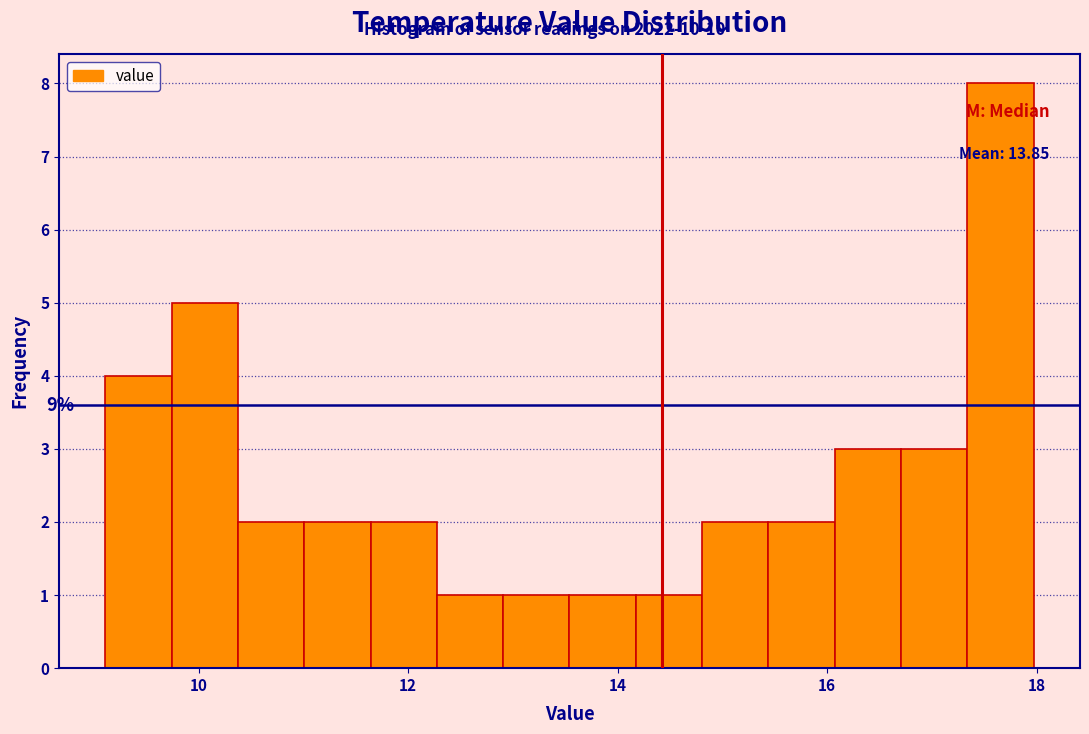

Read against the x-axis, roughly where is the centre of the tallest bar?

17.6